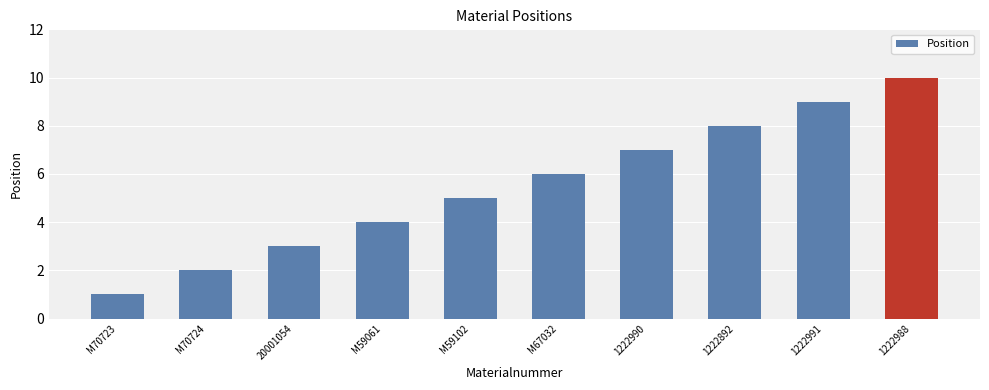

How many data points are less than 6?

5